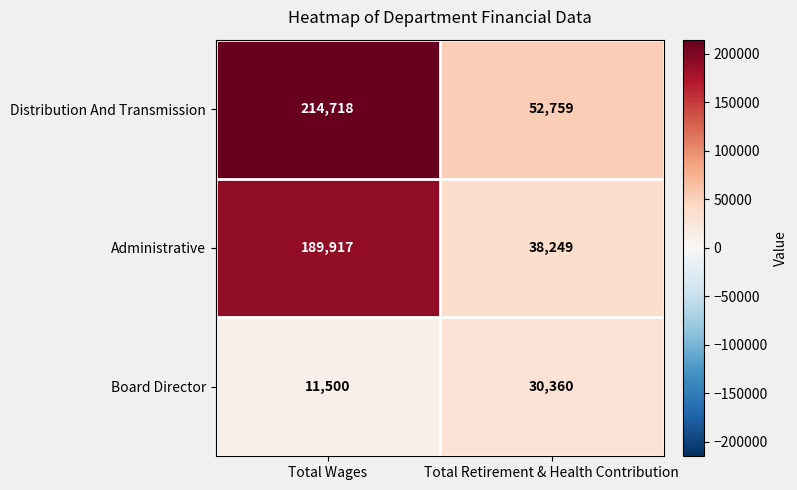

What is the highest value of the Distribution And Transmission series?

214718